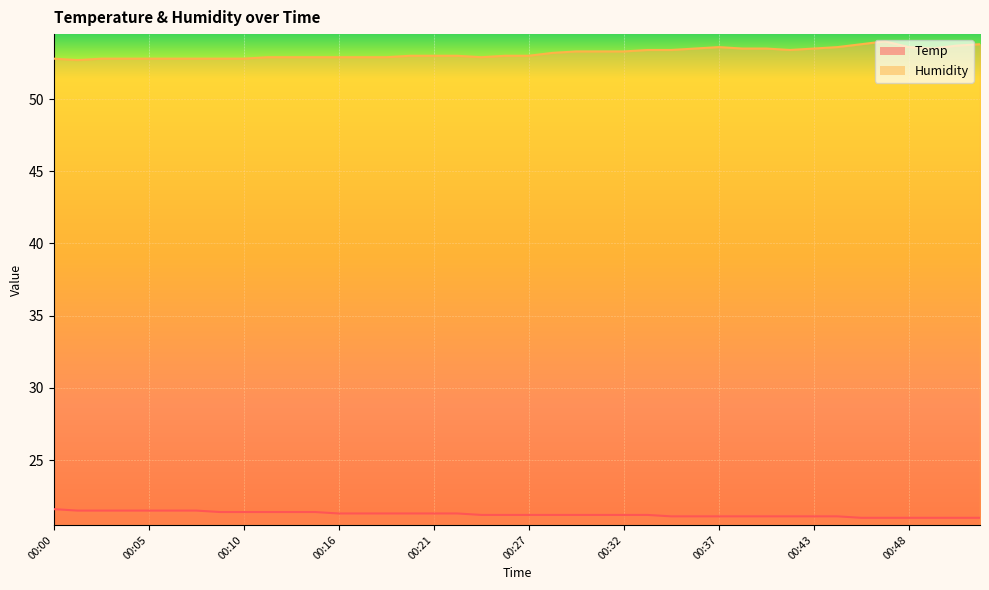

What is the minimum value shown in the chart?

21.0